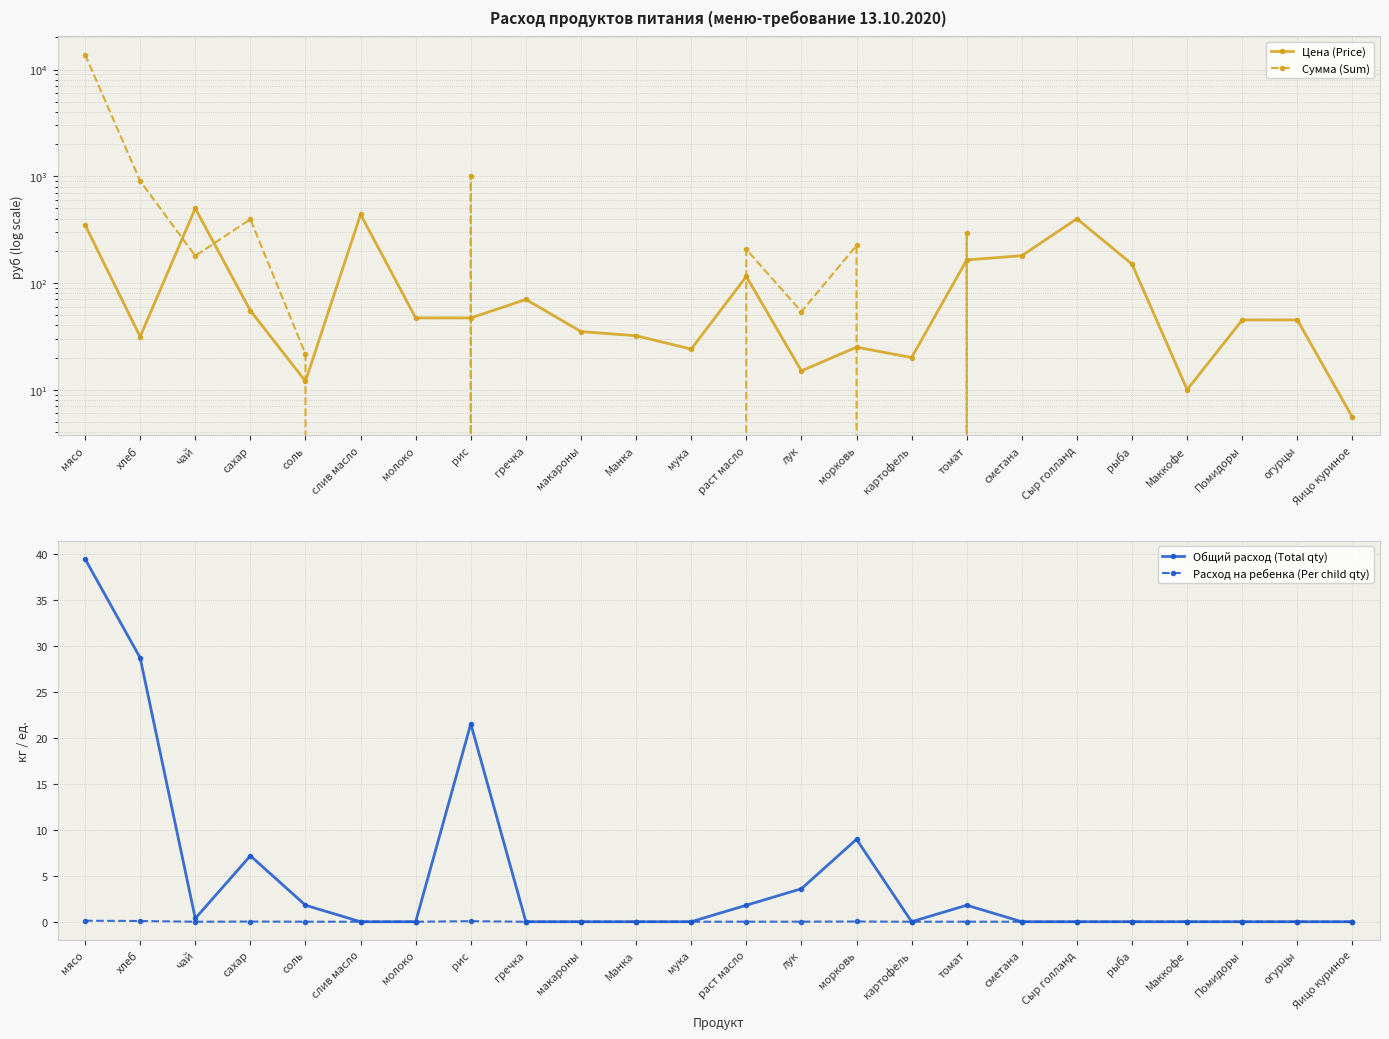

At which category does the chart reach its minimum across all series?

слив масло